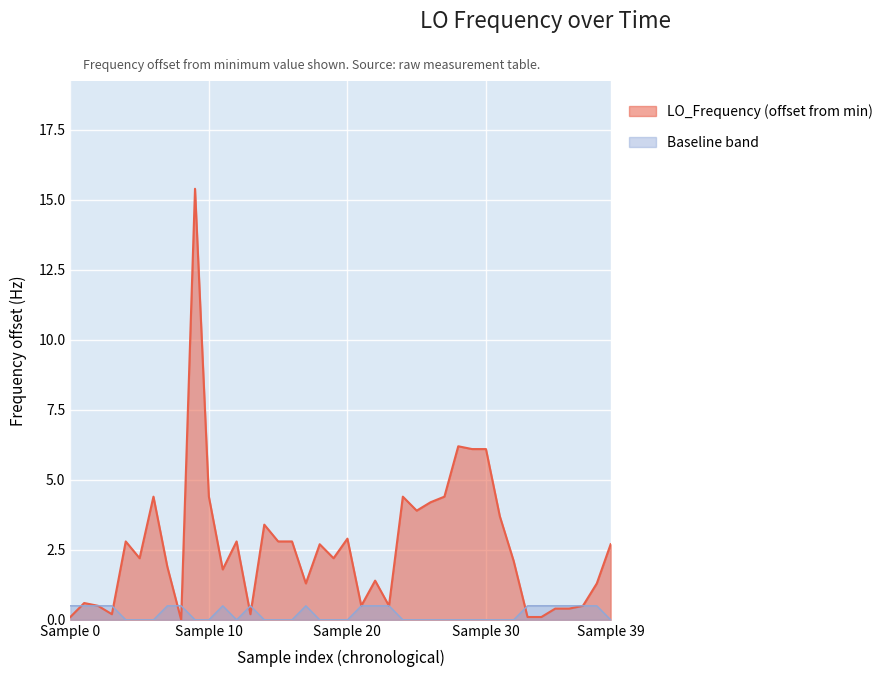

What is the value of the 24th point from the left?

0.5